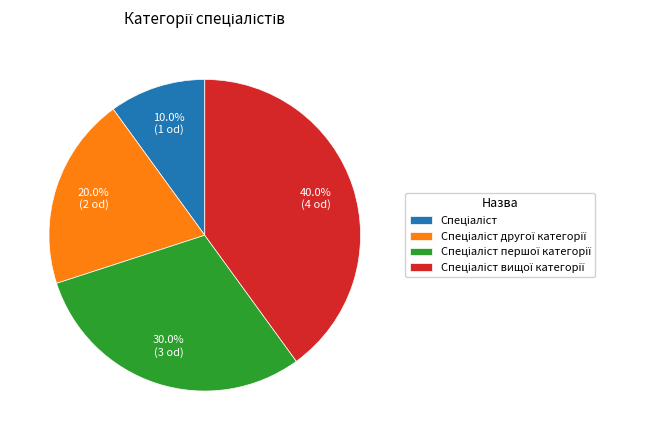

How many segments does this pie chart have?

4